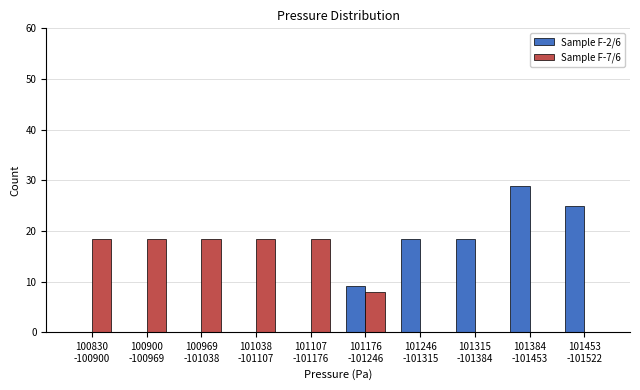

What is the highest value of the Sample F-2/6 series?

28.9